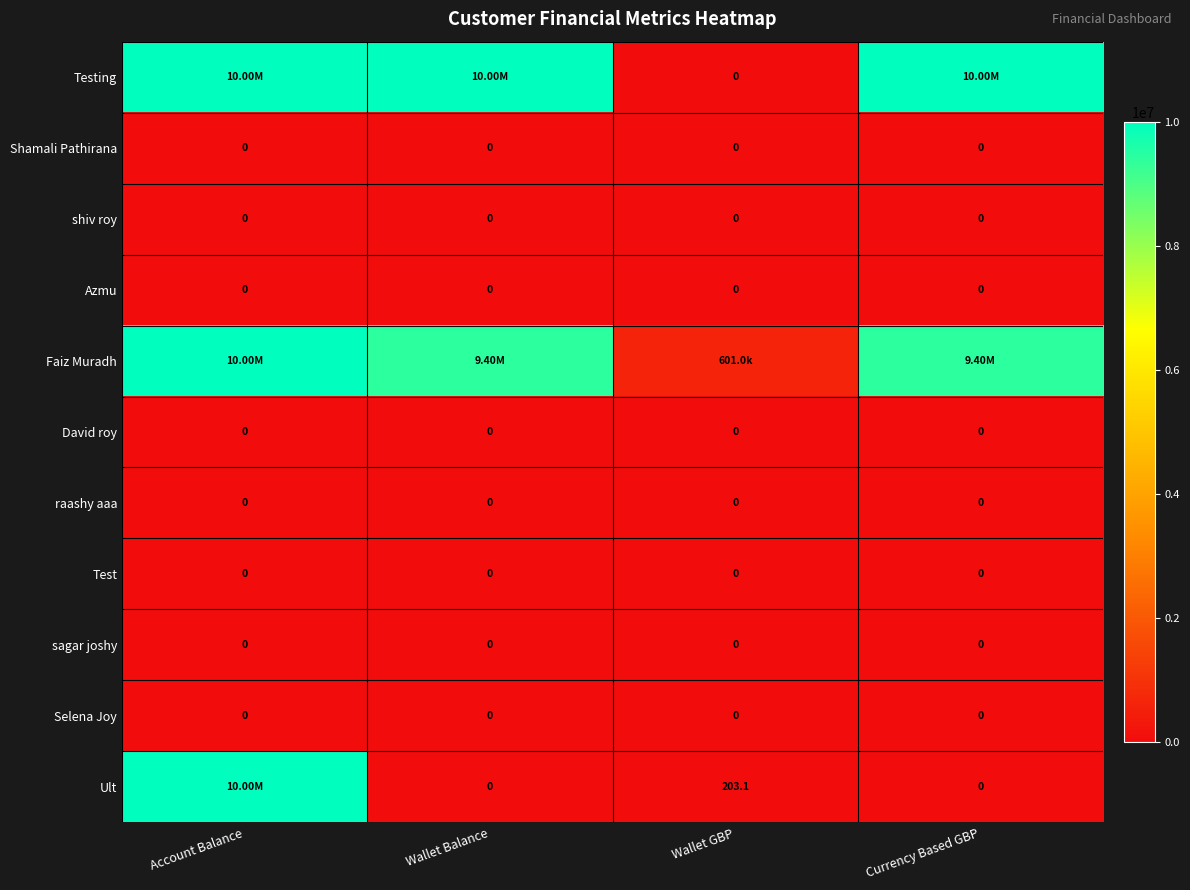

Rank the categories by Test value from lowest to highest.

Account Balance, Wallet Balance, Wallet GBP, Currency Based GBP